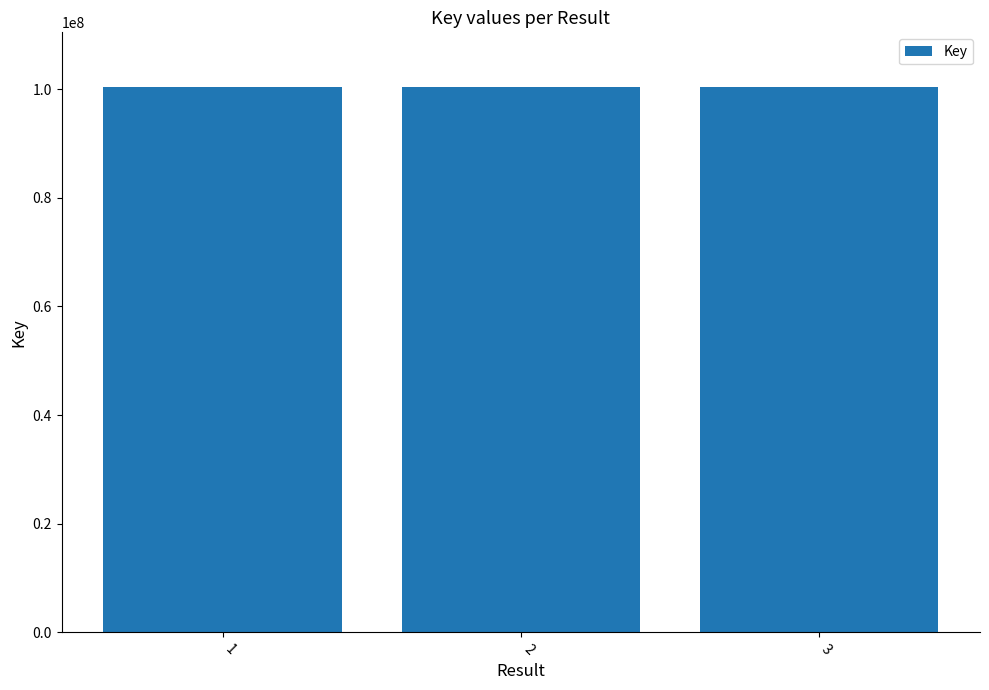

Is it true that the value at 2 is 100428204?

True